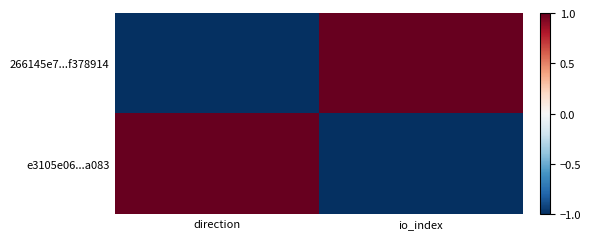

Reading left to right, extract all data points from this chart.

266145e7...f378914: direction=-1	io_index=1
e3105e06...a083: direction=1	io_index=-1